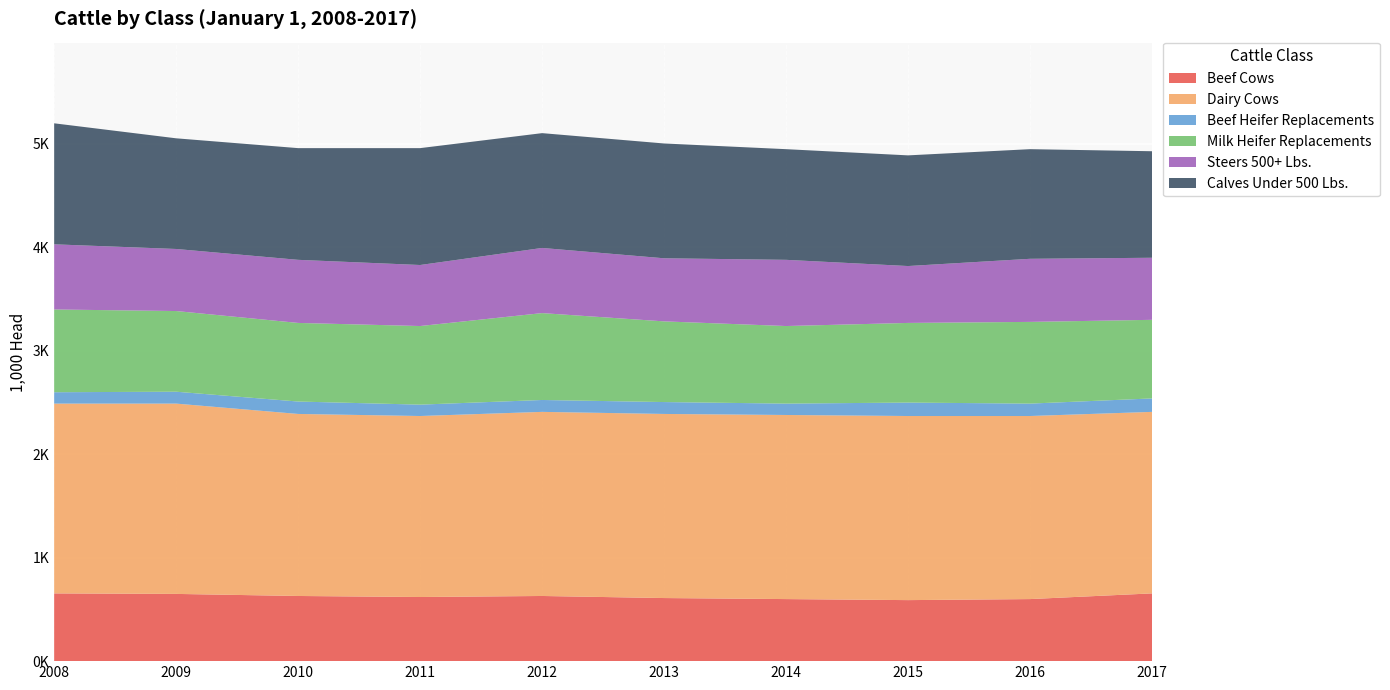

Reading right to left, list all the values displayed in this chart.

Beef Cows: 655	600	590	600	610	630	620	630	650	655
Dairy Cows: 1755	1770	1780	1780	1780	1780	1750	1760	1840	1835
Beef Heifer Replacements: 130	120	130	110	115	115	110	120	115	110
Milk Heifer Replacements: 760	790	770	750	780	840	760	760	780	800
Steers 500+ Lbs.: 600	610	550	640	610	630	590	610	600	630
Calves Under 500 Lbs.: 1030	1060	1070	1070	1110	1110	1130	1080	1070	1170